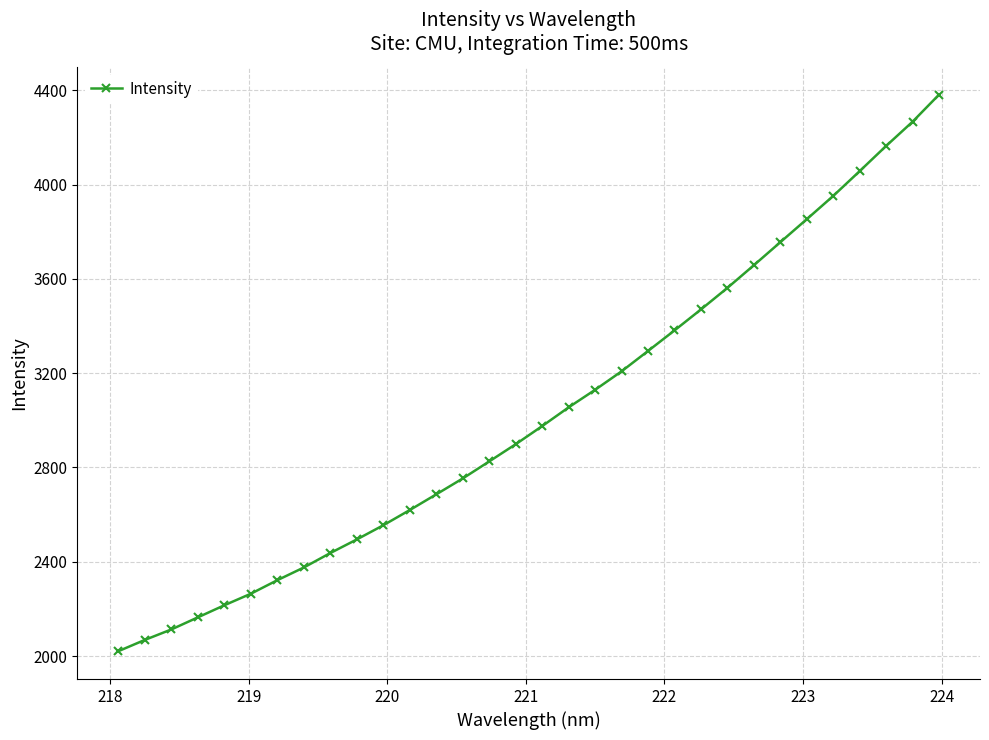

What is the sum of all values?

96979.7